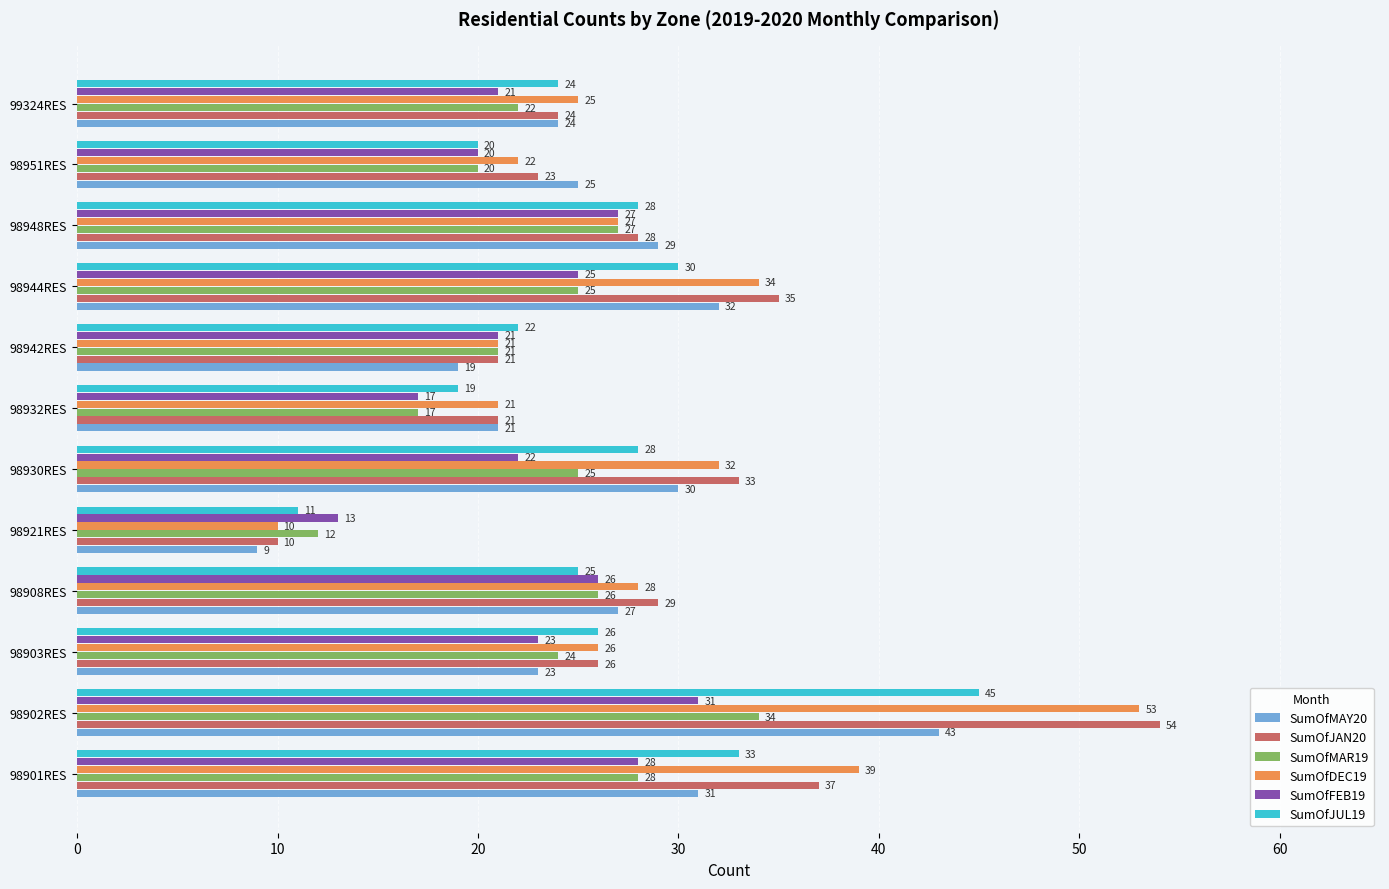

What is the spread (max minus min) of values at 98944RES?

10